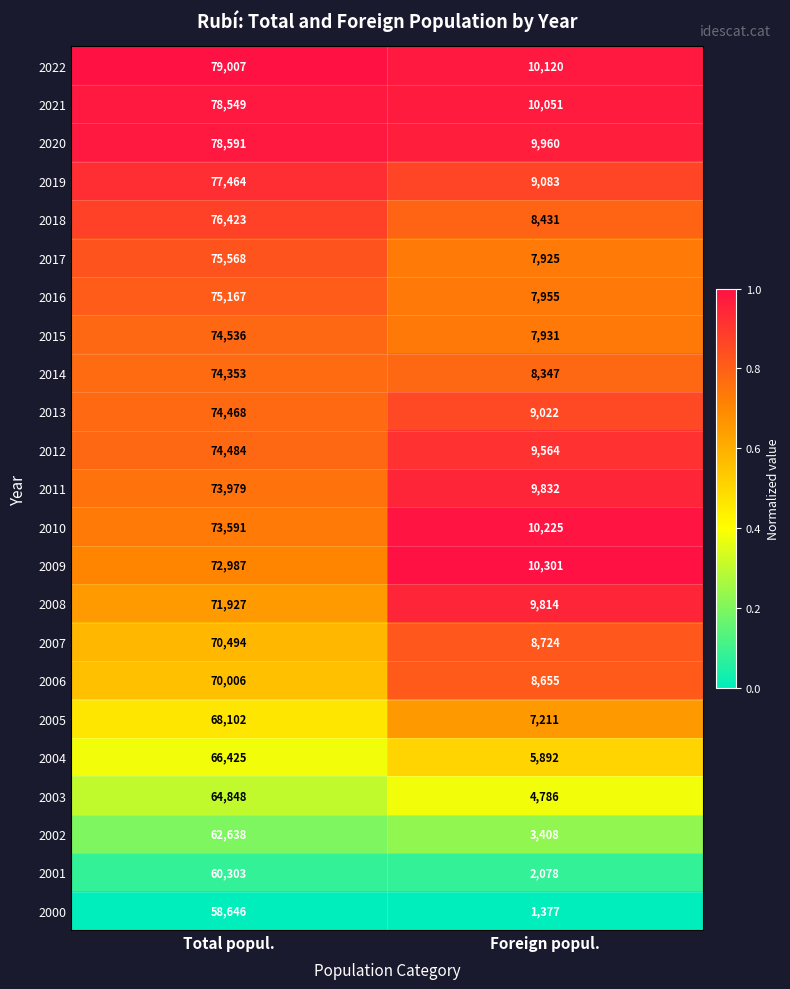

Which series has the largest total across all categories?

2022